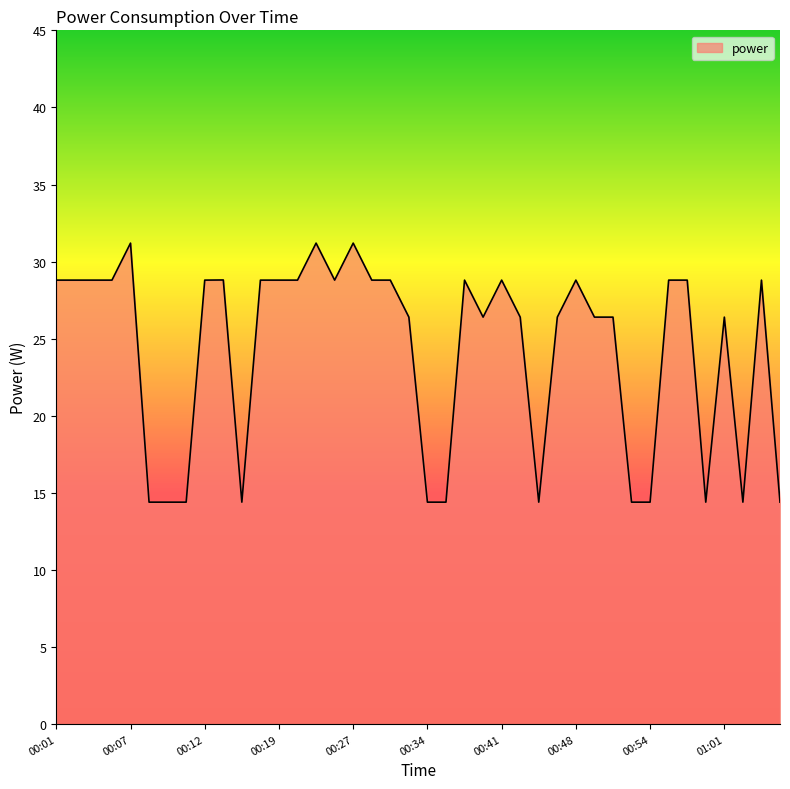

What is the difference between the maximum and minimum values?

16.8